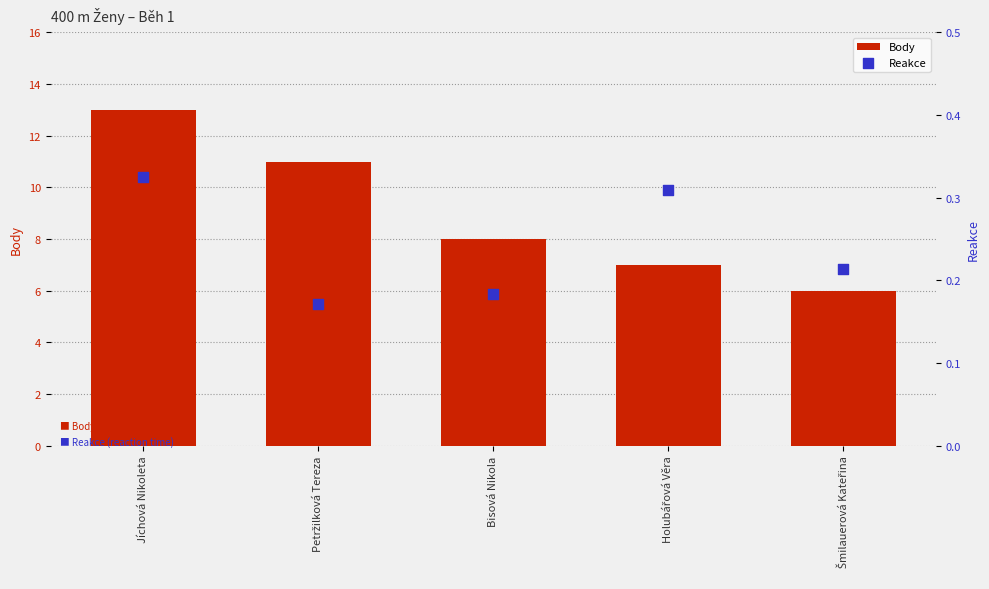

At how many categories does at least one series exceed 9?

2